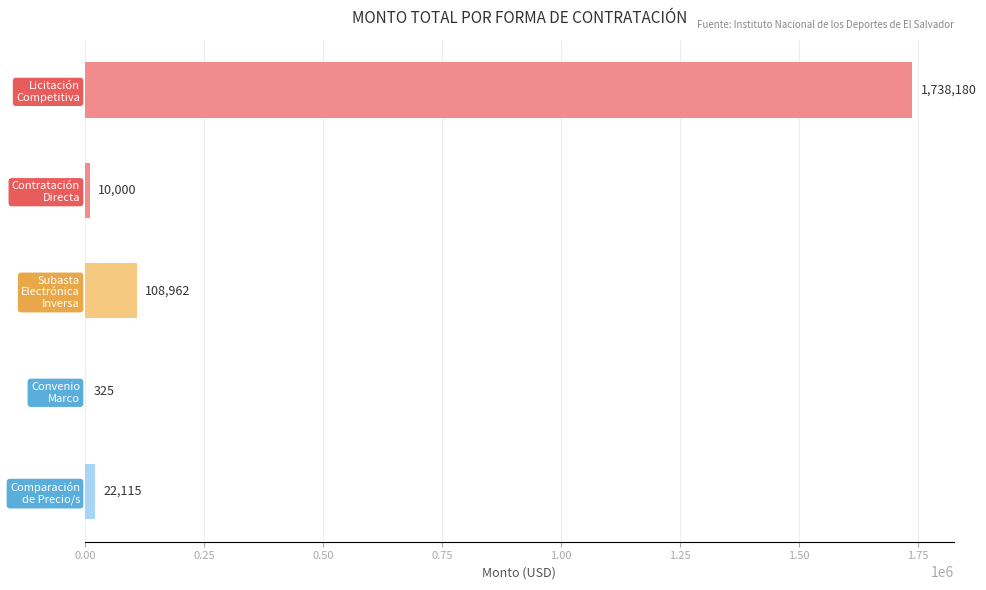

What is the maximum value shown in the chart?

1738180.0